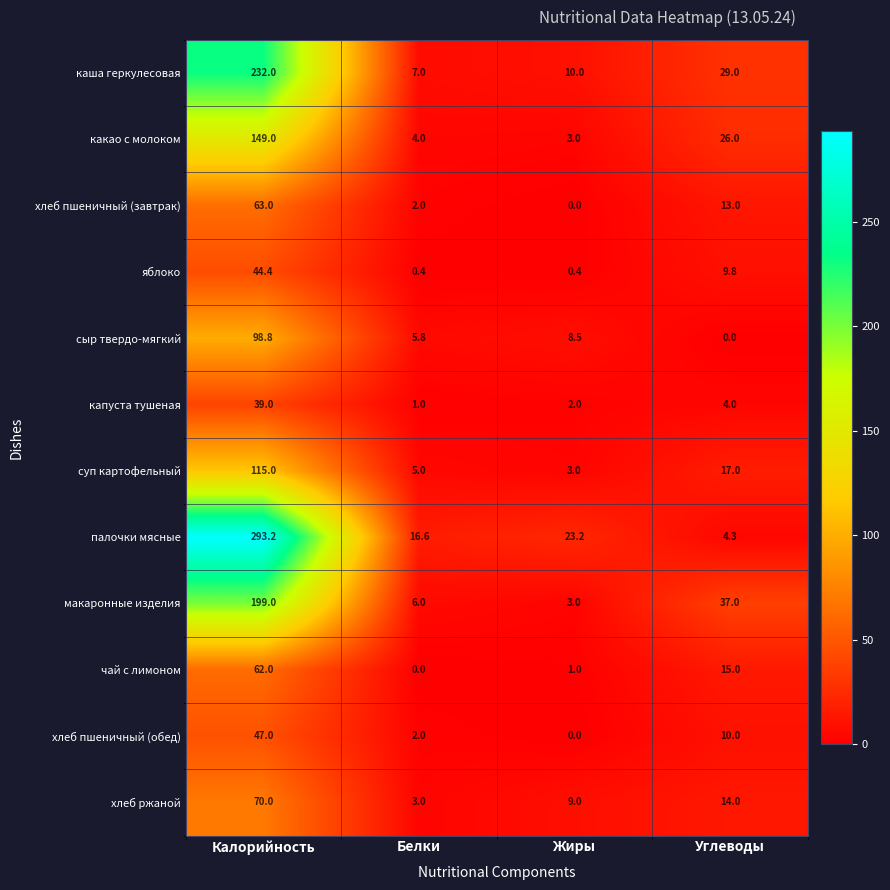

Rank the series by their maximum value, from lowest to highest.

капуста тушеная, яблоко, хлеб пшеничный (обед), чай с лимоном, хлеб пшеничный (завтрак), хлеб ржаной, сыр твердо-мягкий, суп картофельный, какао с молоком, макаронные изделия, каша геркулесовая, палочки мясные